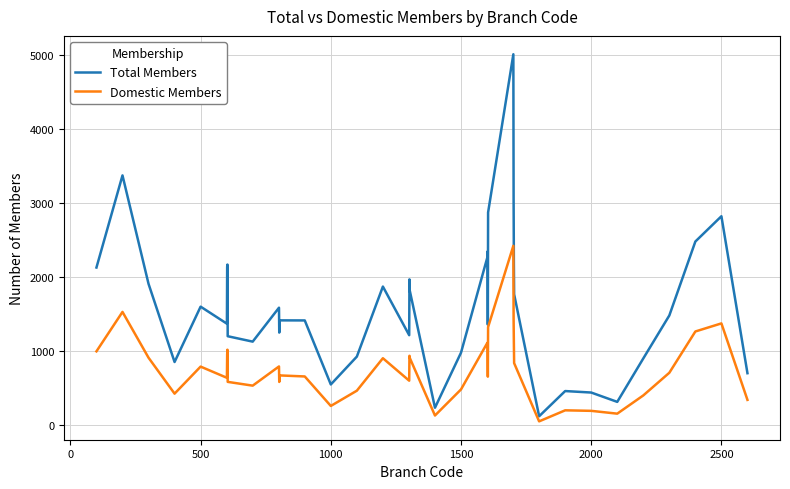

What is the smallest value displayed?

54